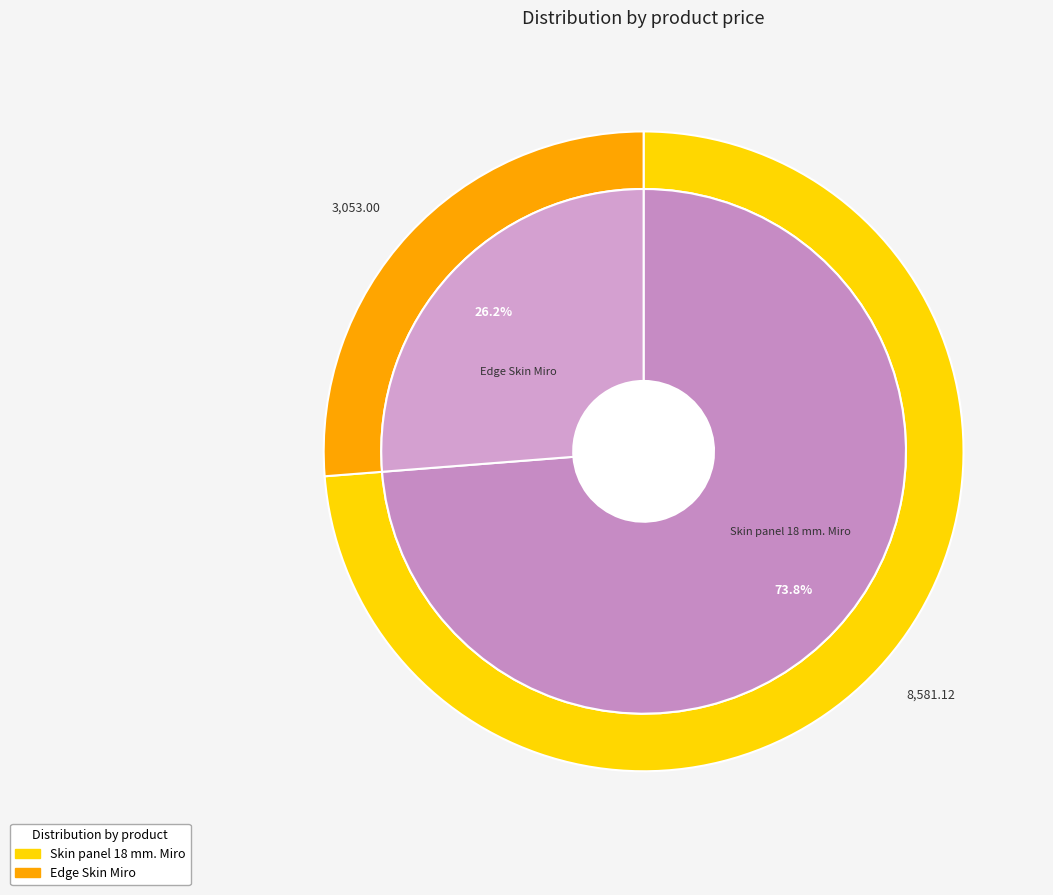

True or false: Skin panel 18 mm. Miro accounts for 74% of the total.

True